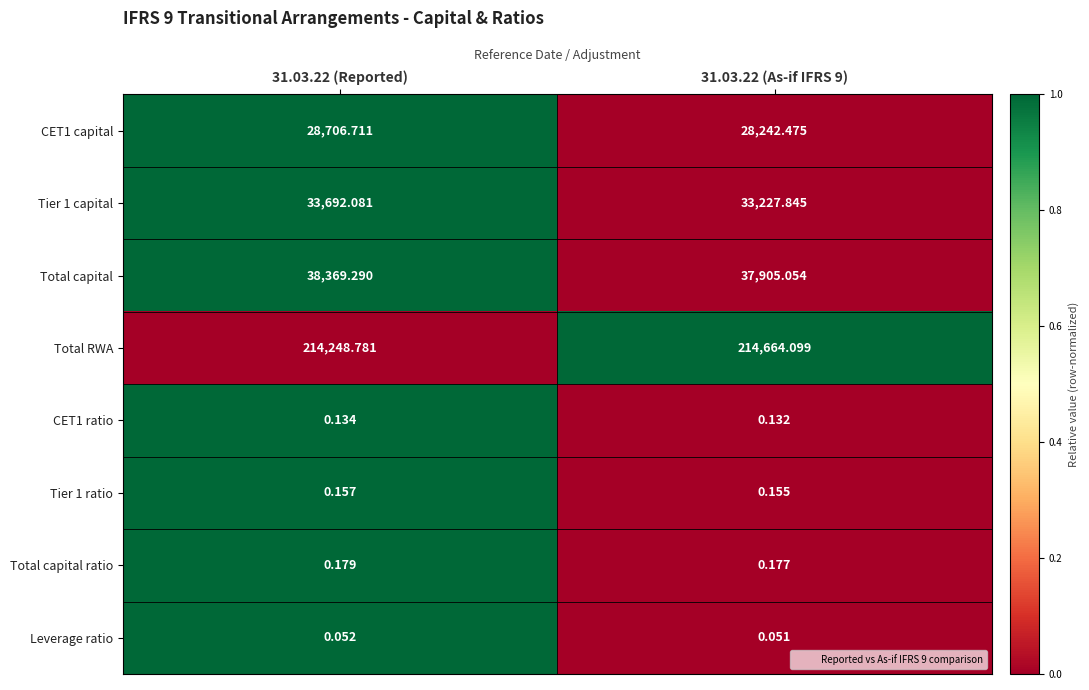

Which series has the largest total across all categories?

Total RWA